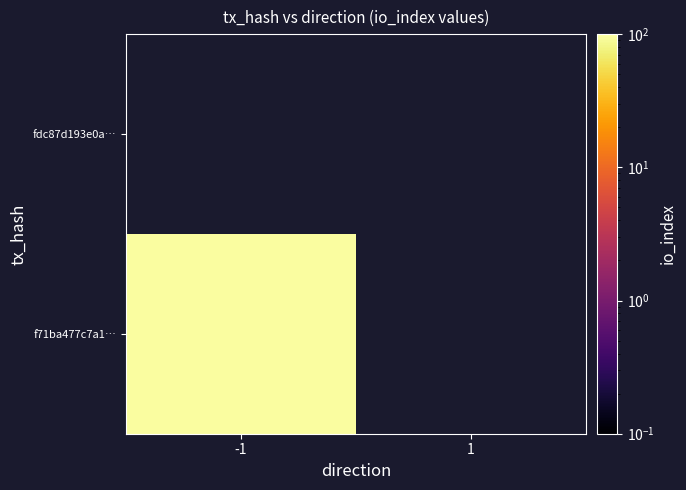

Reading right to left, transcribe all the data shown in this chart.

f71ba477c7a1bd87ff024bffe8972a24f1db4ea: 1=0	-1=95
fdc87d193e0abcafcf10a81a2d7868a69178927: 1=0	-1=0